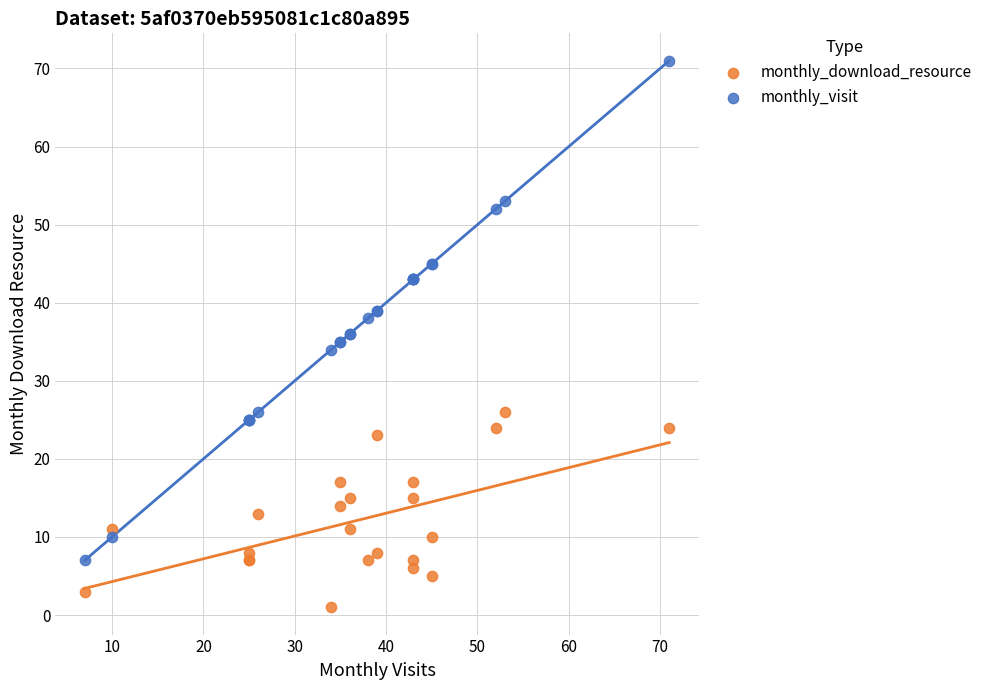

Which series reaches the maximum Y coordinate?

monthly_visit